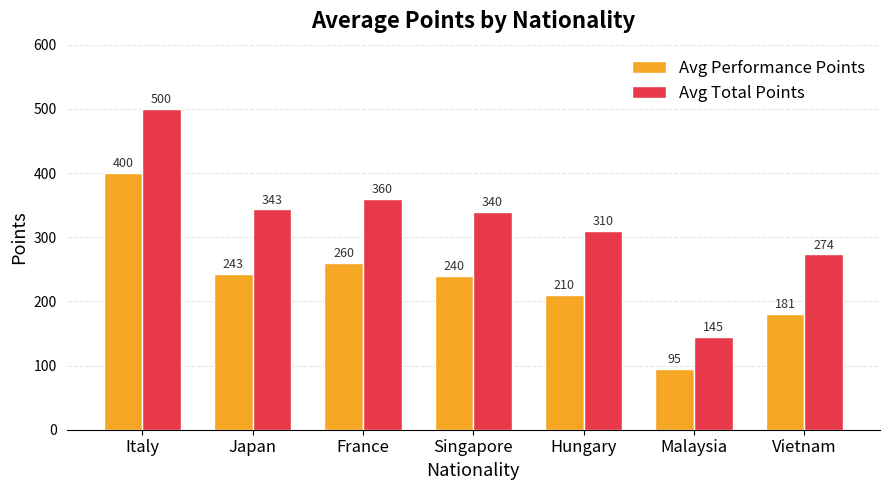

What is the total value across all series at Singapore?

580.0